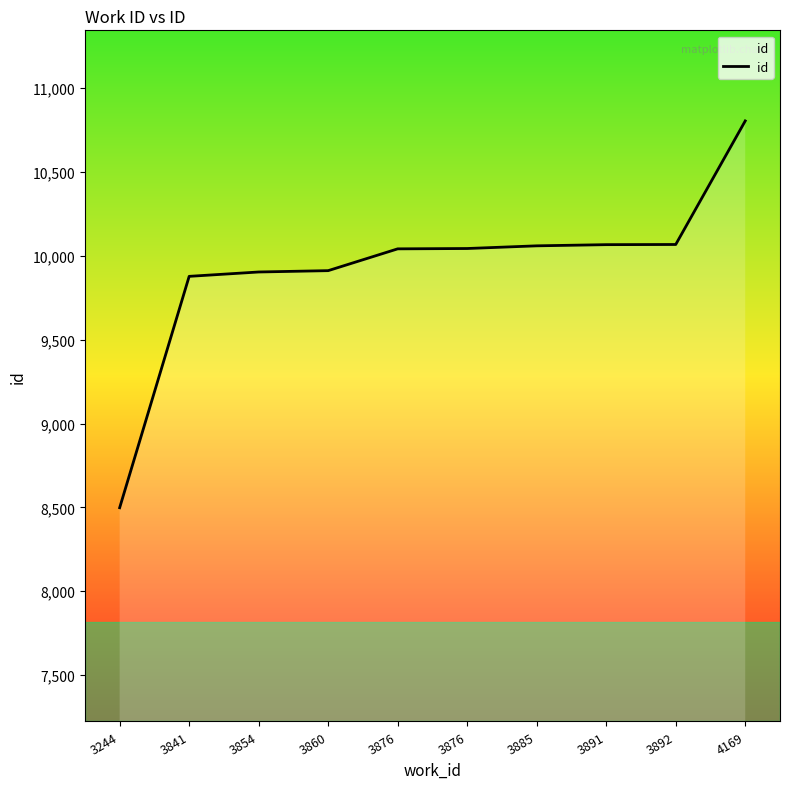

Does the chart display data point markers on the line(s)?

No